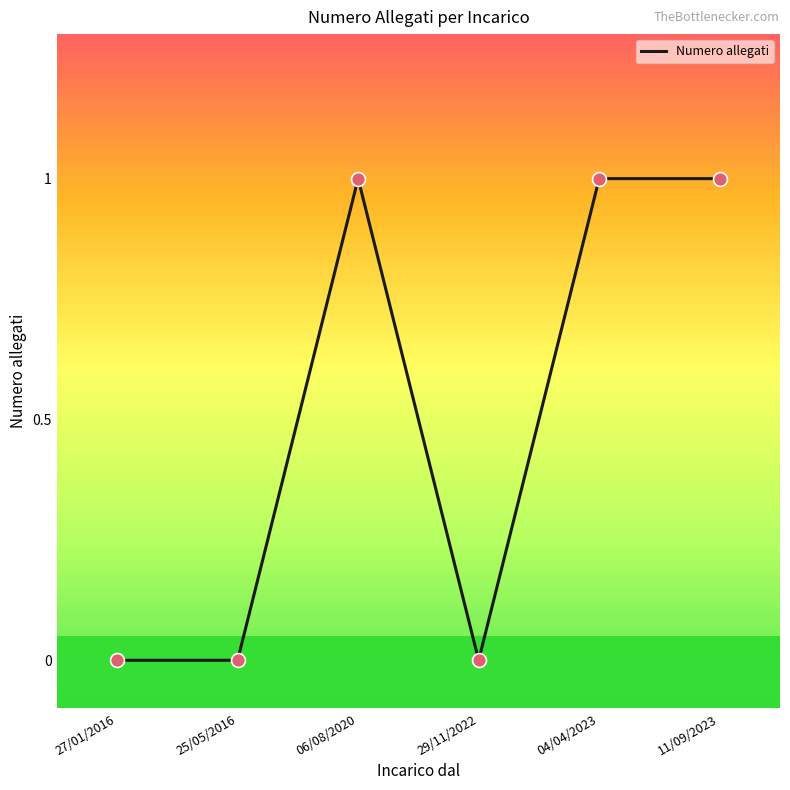

Between 11/09/2023 and 25/05/2016, which is larger?

11/09/2023